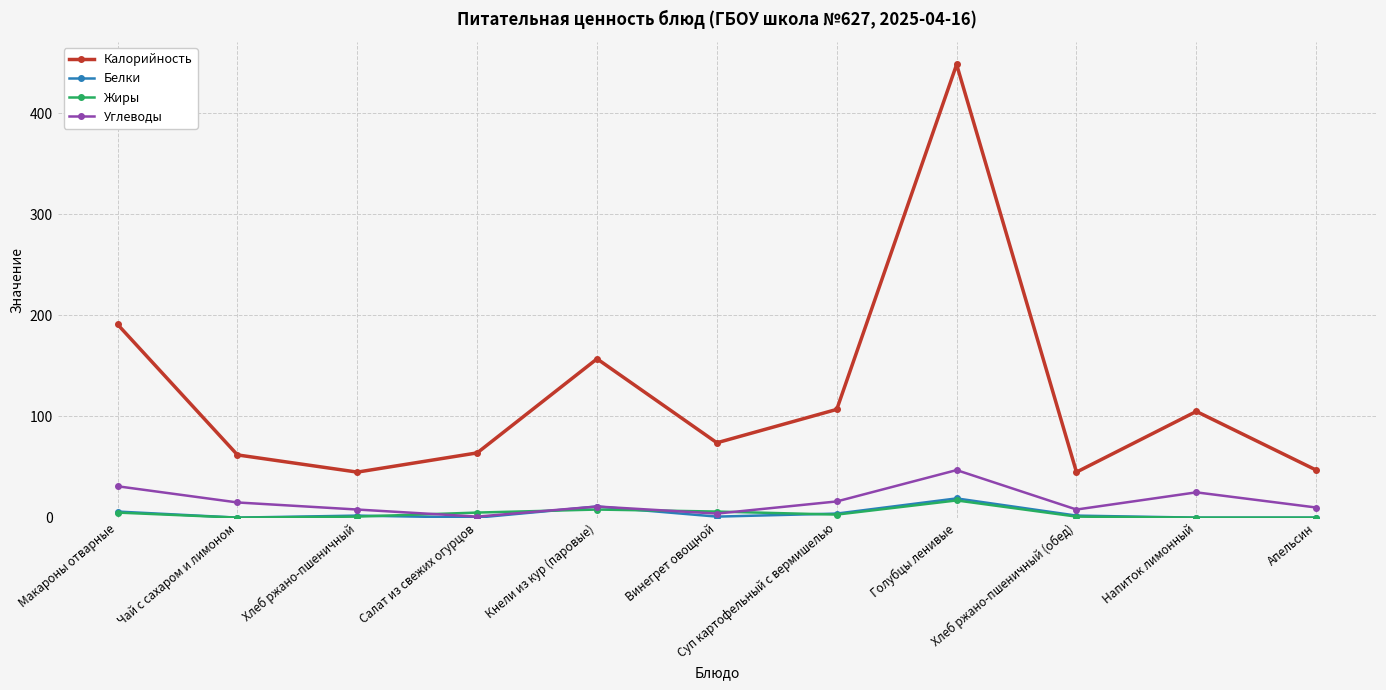

At which label is Калорийность closest to 246?

Макароны отварные